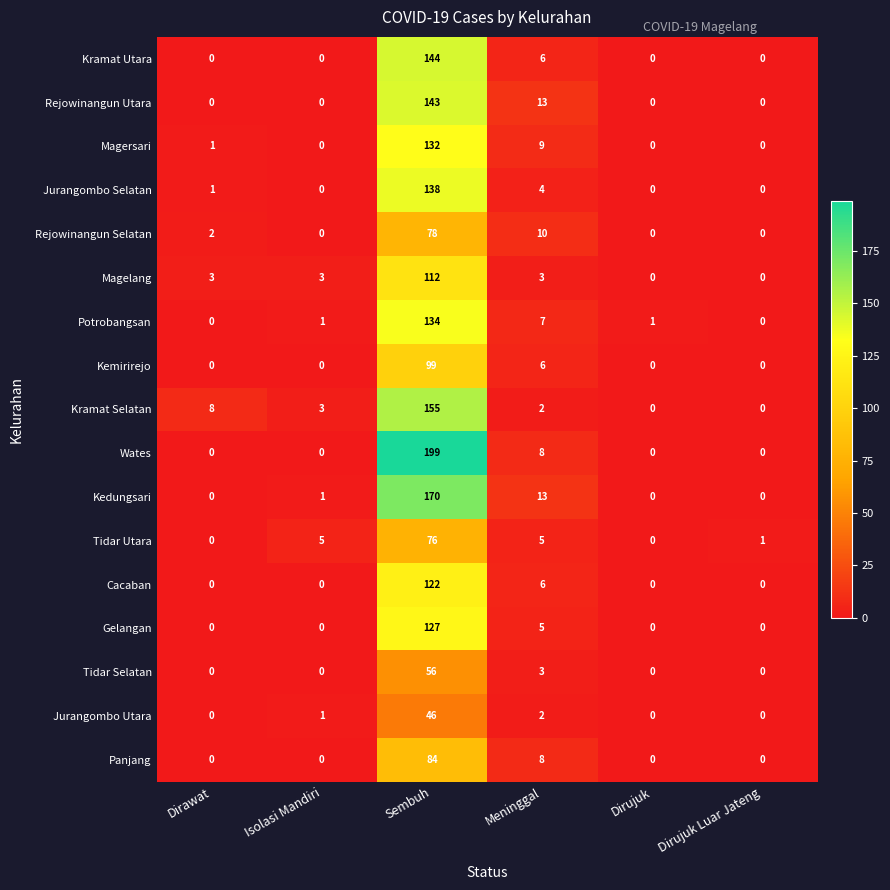

What is the maximum value shown in the chart?

199